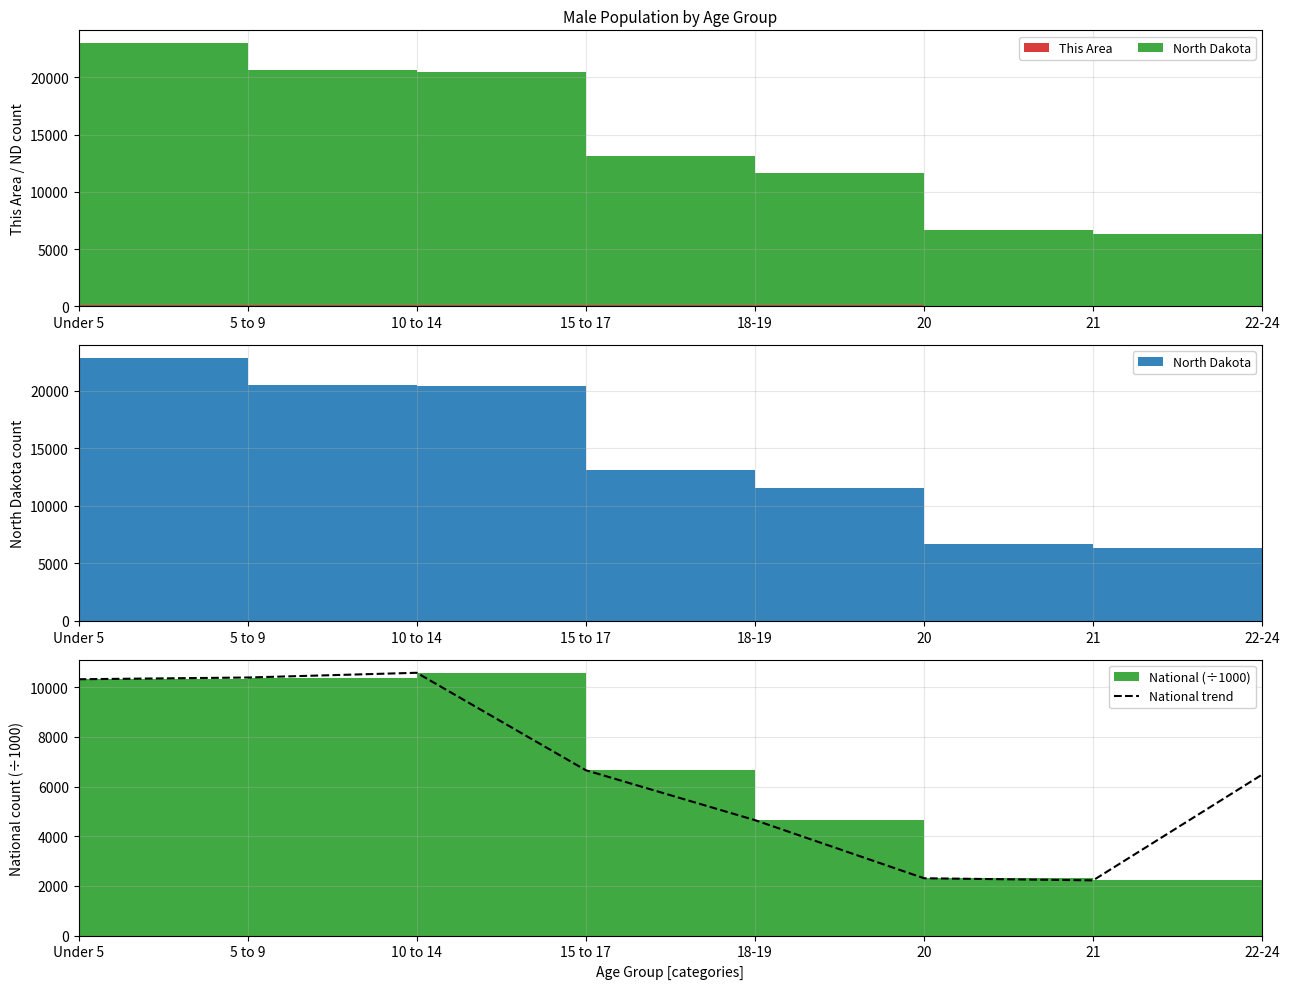

What is the sum of all values?

53606.8